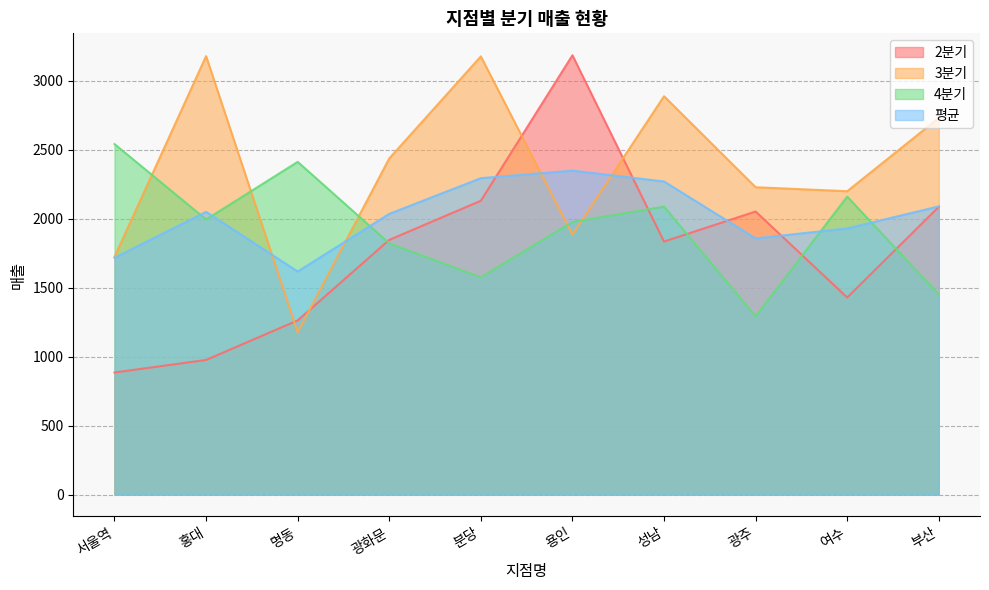

List the labels in order of 2분기 value, smallest first.

서울역, 홍대, 명동, 여수, 성남, 광화문, 광주, 부산, 분당, 용인